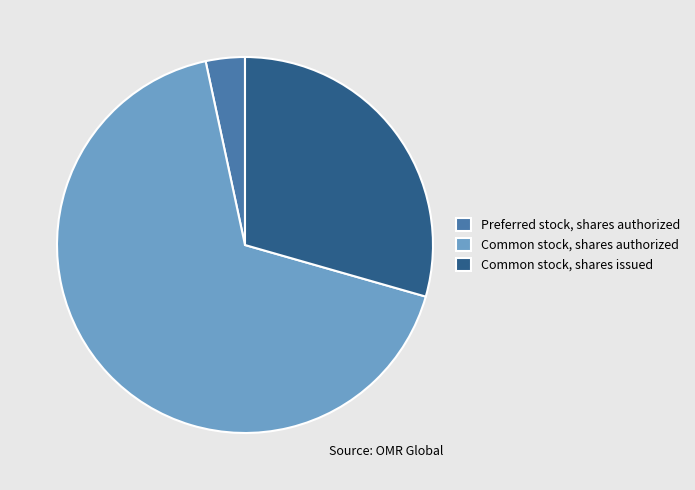

The Common stock, shares authorized slice represents 76% of the pie. True or false?

False